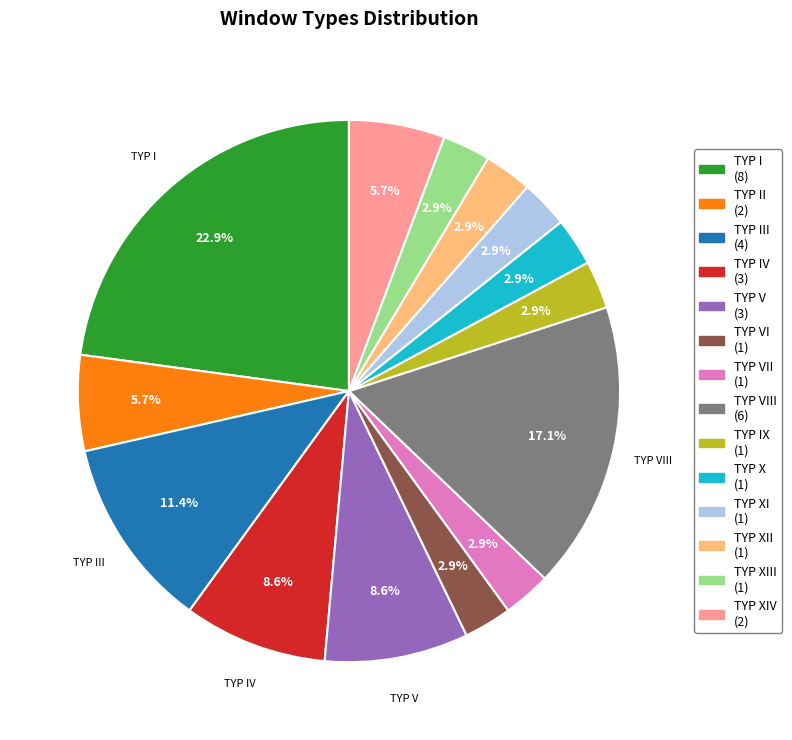

Does any single category account for the majority?

No